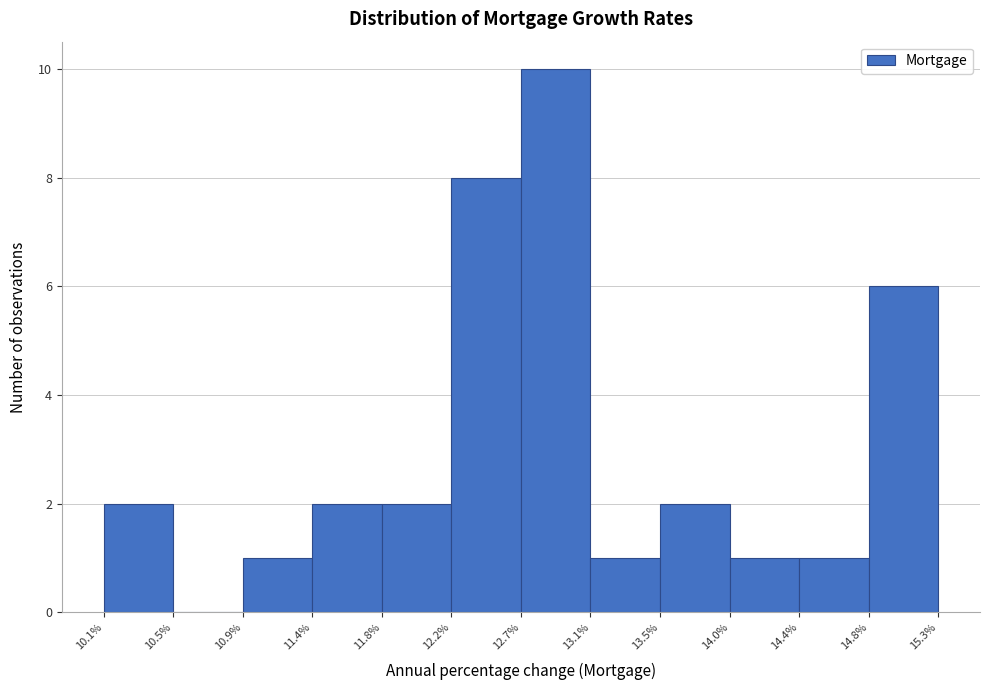

Which range on the x-axis has the tallest bar?

12.7% to 13.1%